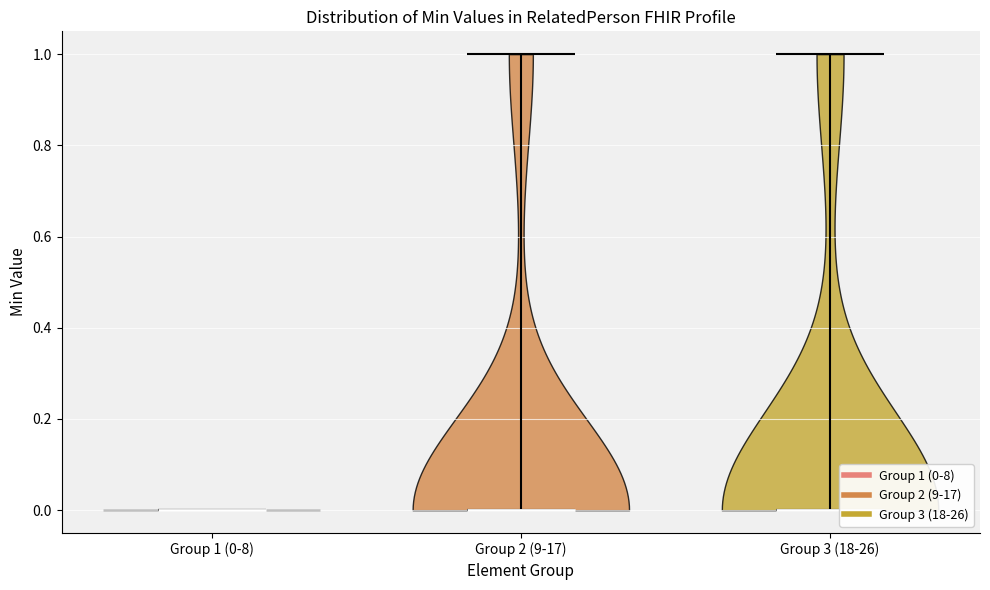

Reading left to right, read every violin against the y-axis: where its median line is, and the lowest and highest points it reaches. The values are not printed on the chart, so give them approximately, as read against the axis.

Group 1 (0-8): median line 0, lowest point 0, highest point 0
Group 2 (9-17): median line 0, lowest point 0, highest point 1
Group 3 (18-26): median line 0, lowest point 0, highest point 1